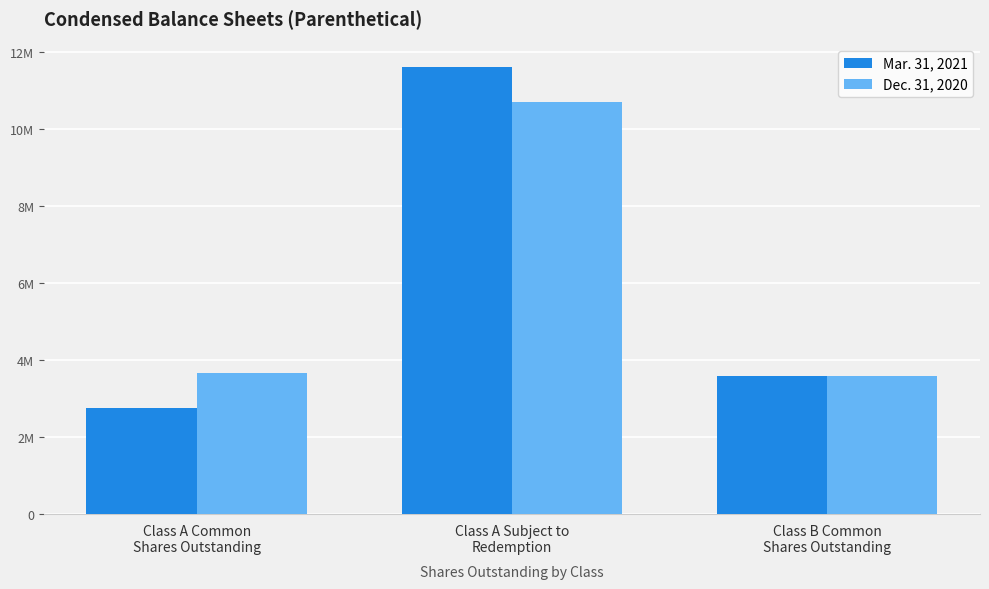

Reading right to left, transcribe all the data shown in this chart.

Mar. 31, 2021: Class B Common
Shares Outstanding=3593750	Class A Subject to
Redemption=11628162	Class A Common
Shares Outstanding=2746838
Dec. 31, 2020: Class B Common
Shares Outstanding=3593750	Class A Subject to
Redemption=10697997	Class A Common
Shares Outstanding=3677003